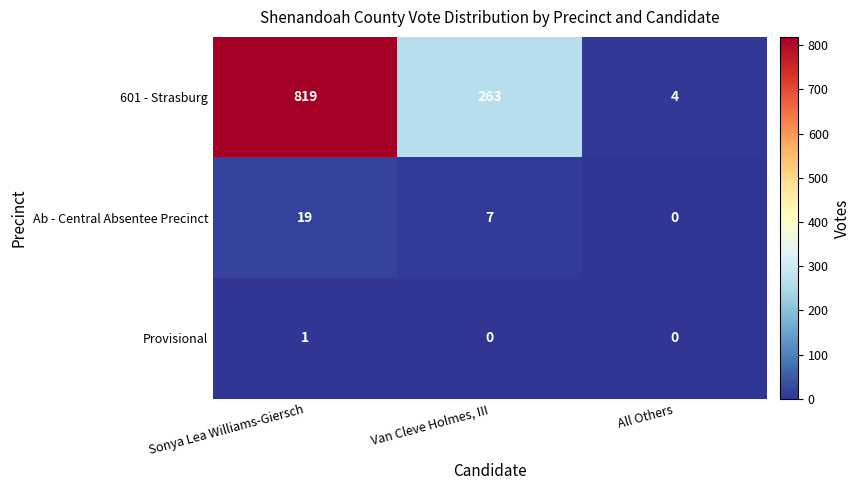

At how many categories does at least one series exceed 646?

1